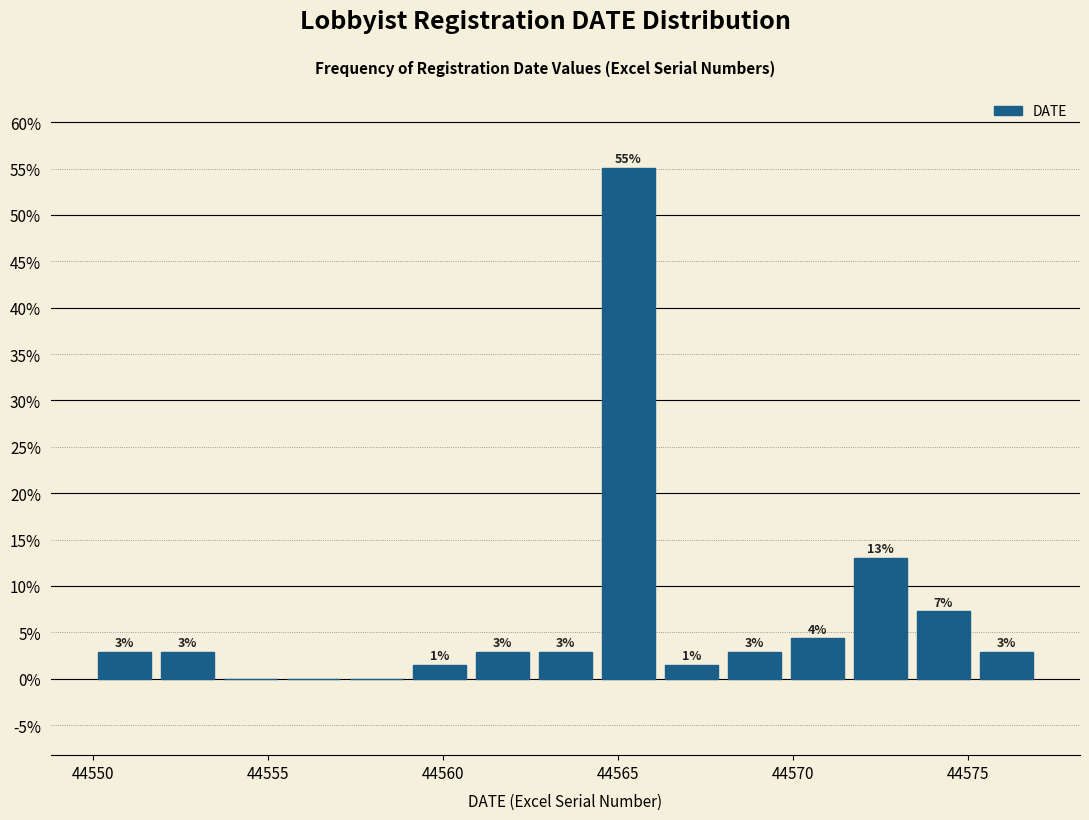

Around what value on the x-axis is the tallest bar? Give the approximate position of its centre, as read against the axis.

44565.5